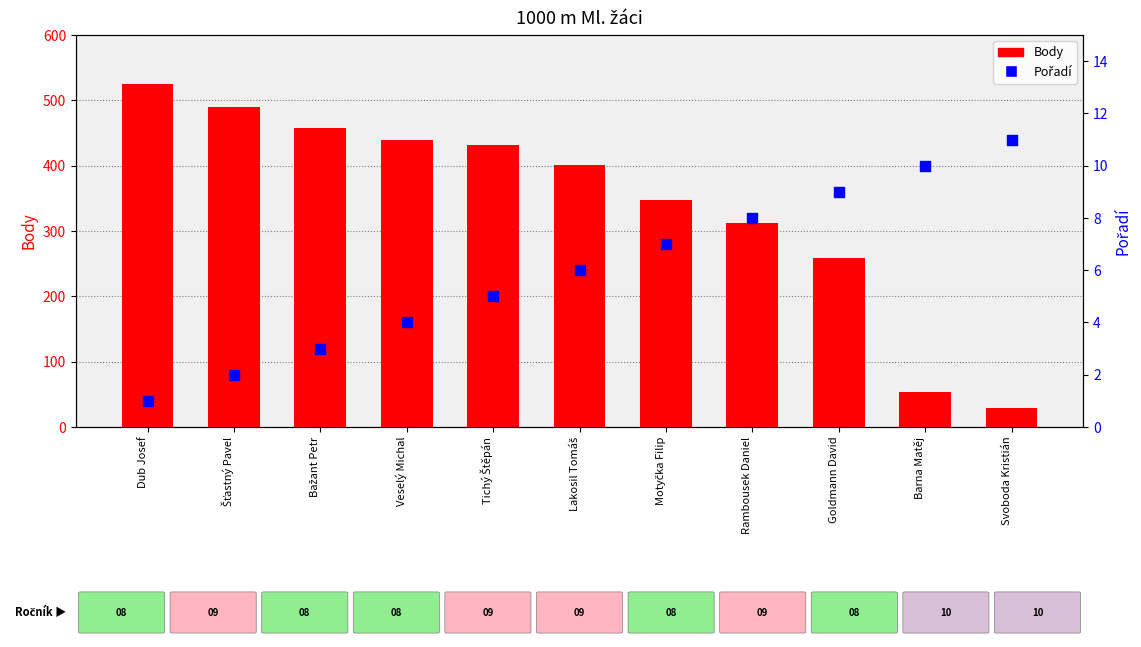

Which series has the widest spread of Y values?

Body